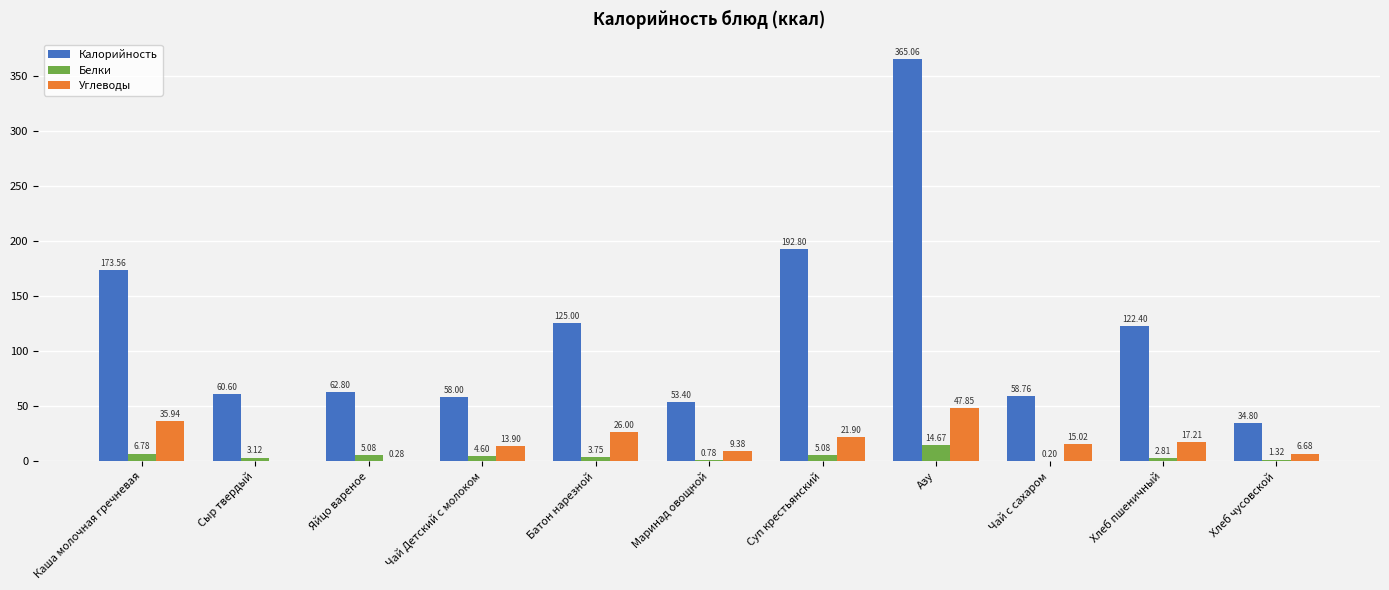

Which series changed the most between Чай Детский с молоком and Азу?

Калорийность